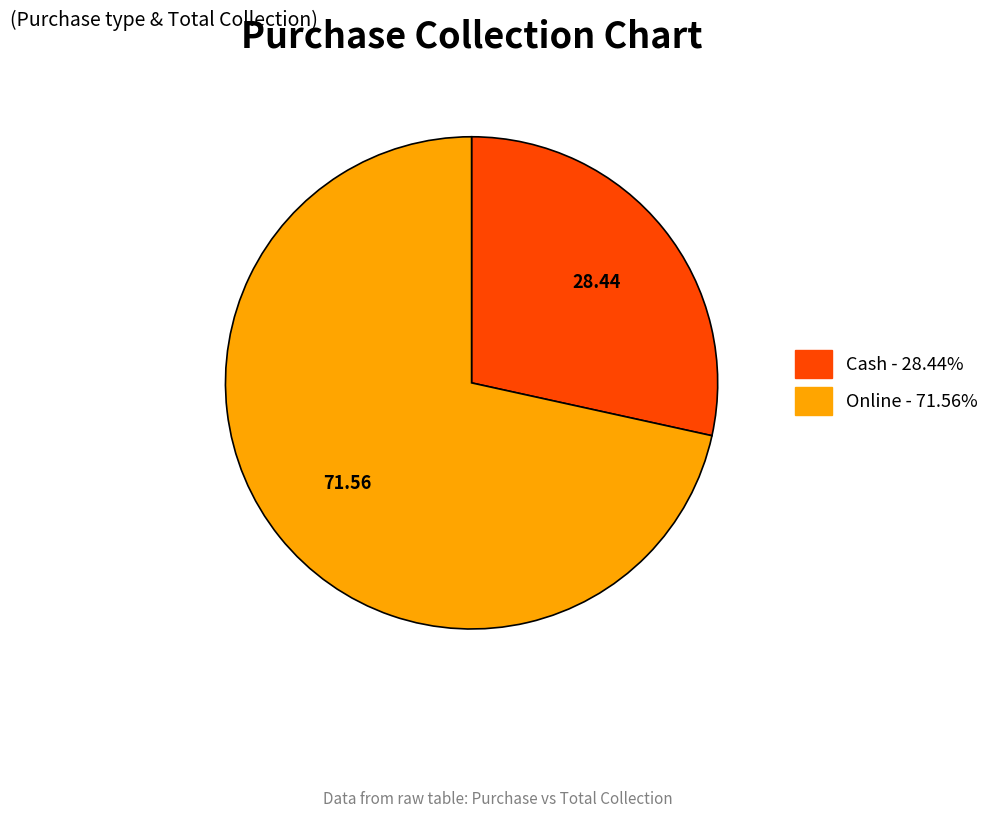

Which category has the biggest portion of the pie?

Online